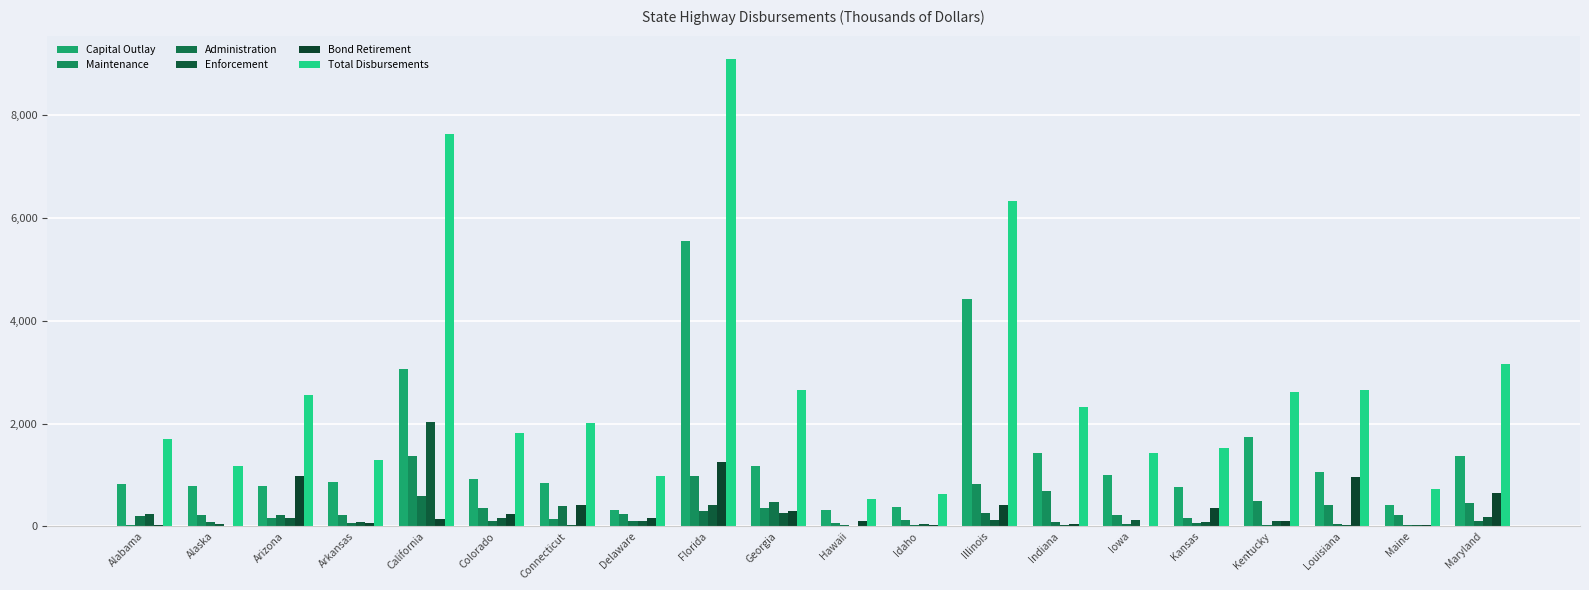

Reading left to right, list all the values displayed in this chart.

Capital Outlay: 827.8	792.5	786.6	853.3	3065.8	924.6	837.3	308.6	5548.3	1168.2	320.5	366.6	4417.7	1417.0	1008.1	768.2	1734.1	1056.4	406.2	1370.6
Maintenance: 29.9	227.2	163.2	211.8	1360.2	363.8	143.5	235.4	978.2	348.2	58.5	126.1	816.2	684.8	225.7	163.4	484.1	406.1	213.0	445.9
Administration: 210.4	88.5	227.8	56.2	598.8	110.9	403.1	96.0	297.4	482.0	18.8	30.3	261.7	91.7	52.6	68.7	29.4	43.0	21.3	107.6
Enforcement: 240.7	47.8	168.6	90.1	2030.9	155.9	18.2	97.0	416.5	251.9	10.1	44.7	130.7	22.0	131.8	91.4	109.2	24.2	28.0	190.5
Bond Retirement: 23.7	11.4	976.7	72.5	134.4	231.1	413.3	165.6	1261.1	292.4	98.1	29.1	411.0	52.9	0.0	347.5	106.9	950.9	33.0	656.0
Total Disbursements: 1702.2	1175.6	2557.1	1284.0	7627.2	1816.4	2017.7	978.2	9088.5	2654.7	525.5	625.7	6318.4	2316.9	1418.1	1527.4	2613.3	2644.5	726.1	3151.6